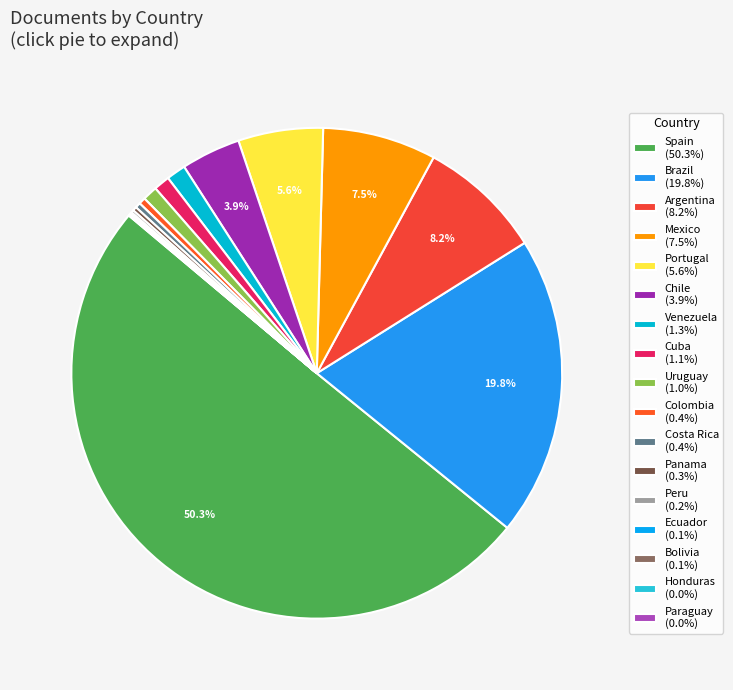

Rank the categories by value from lowest to highest.

Honduras, Paraguay, Ecuador, Bolivia, Peru, Panama, Costa Rica, Colombia, Uruguay, Cuba, Venezuela, Chile, Portugal, Mexico, Argentina, Brazil, Spain